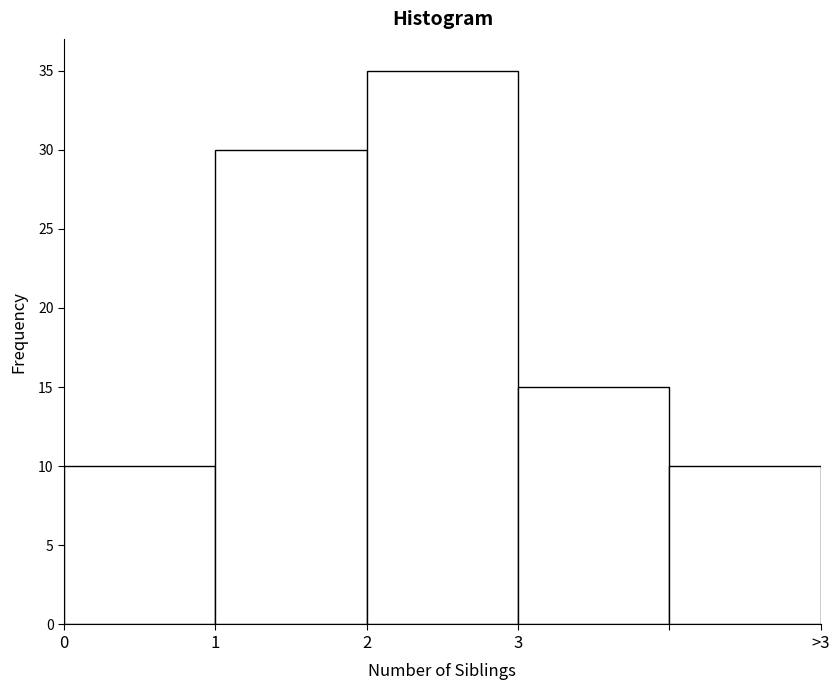

Reading left to right, what are all the values shown in this chart?

0=10	1=30	2=35	3=15	>3=10